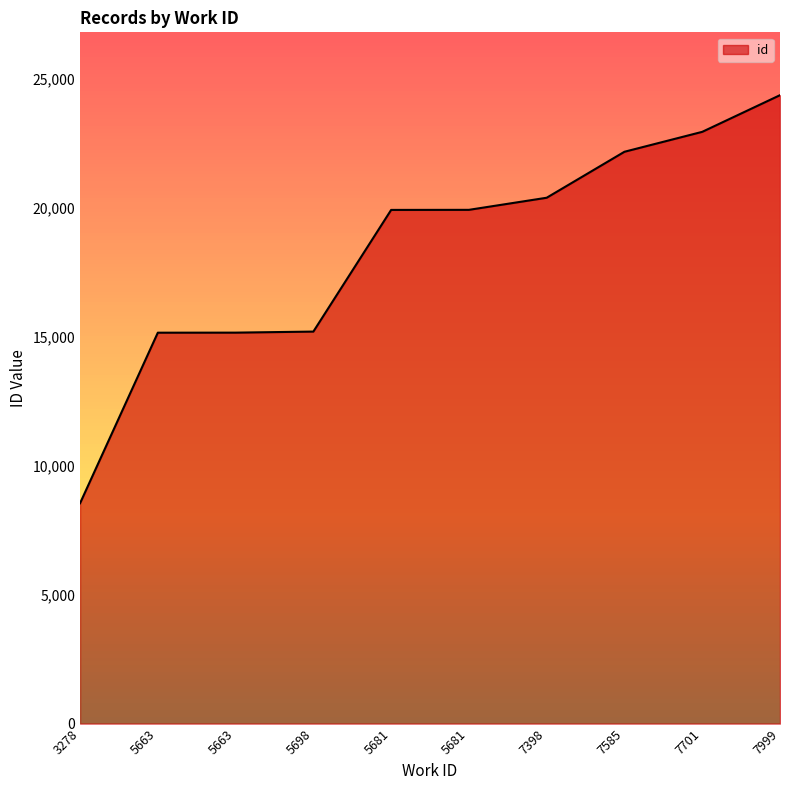

Is this an area chart (filled region under the line)?

Yes